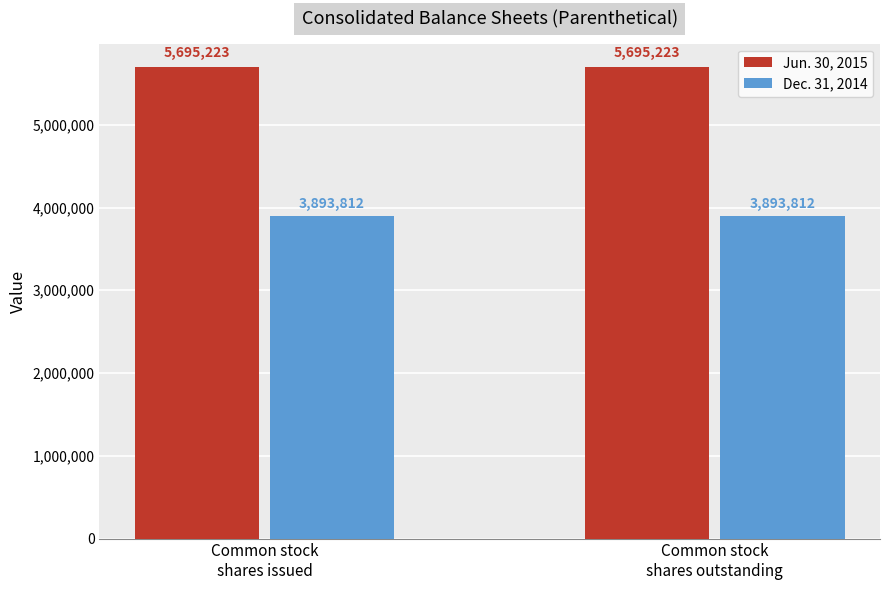

List the series in order of their overall mean, highest first.

Jun. 30, 2015, Dec. 31, 2014